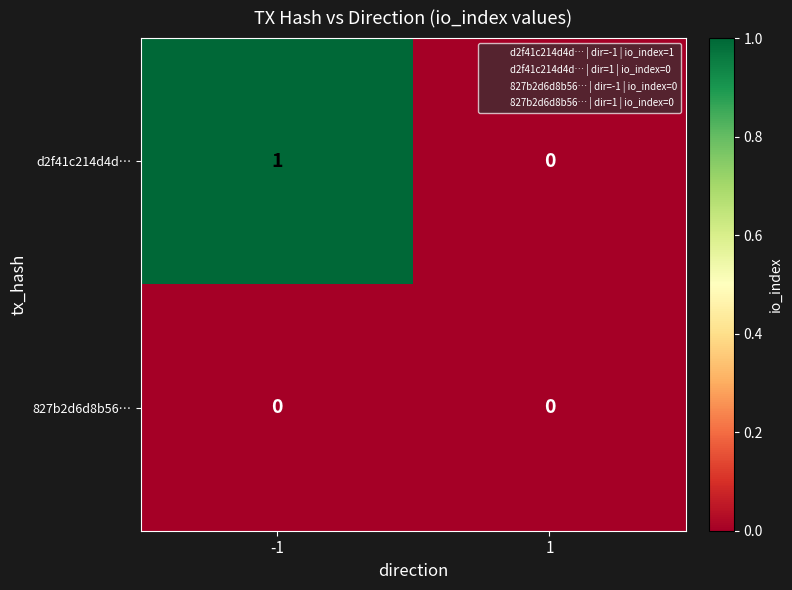

Reading right to left, transcribe all the data shown in this chart.

d2f41c214d4d…: 0	1
827b2d6d8b56…: 0	0